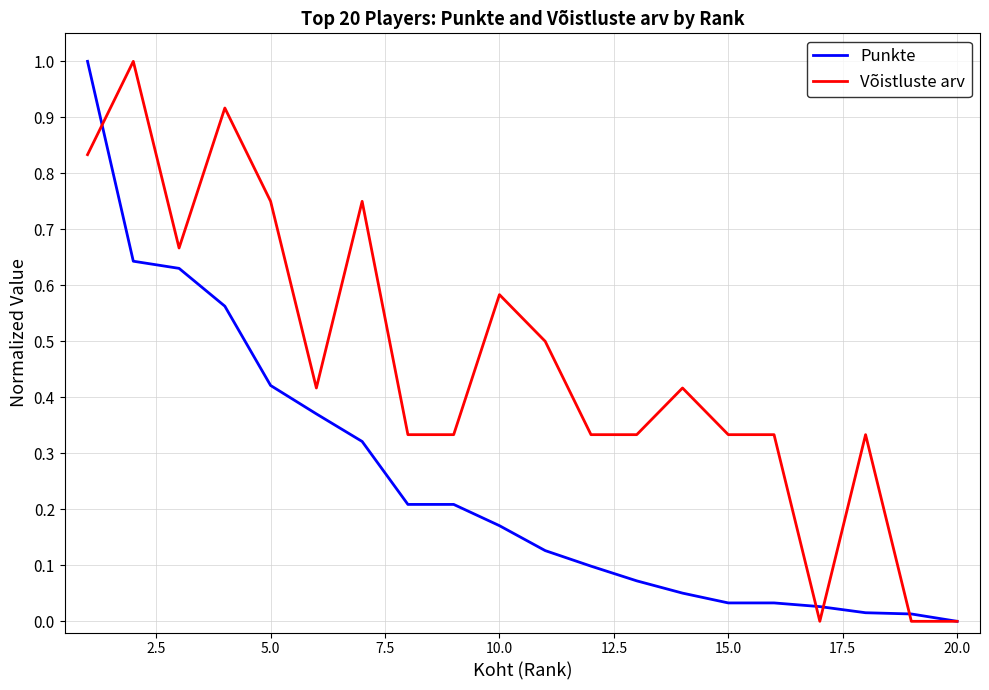

Rank the series by their average value, from highest to lowest.

Võistluste arv, Punkte